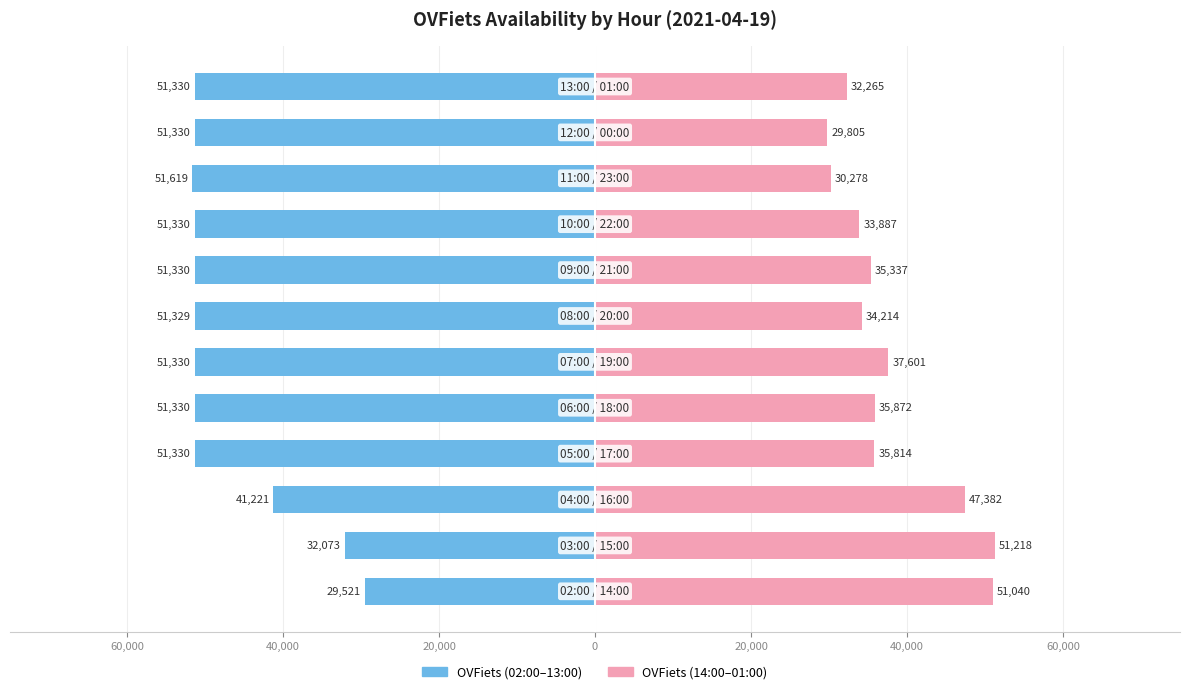

Does the chart contain any negative values?

Yes